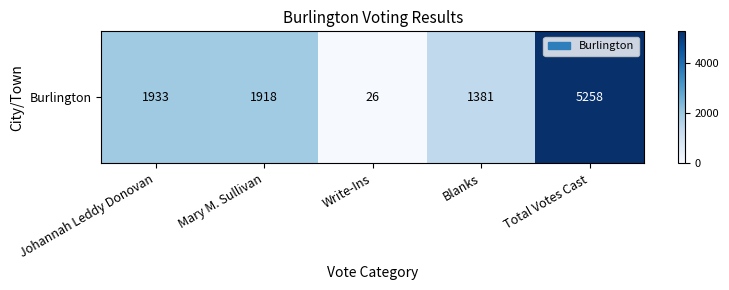

Reading left to right, extract all data points from this chart.

Johannah Leddy Donovan=1933	Mary M. Sullivan=1918	Write-Ins=26	Blanks=1381	Total Votes Cast=5258